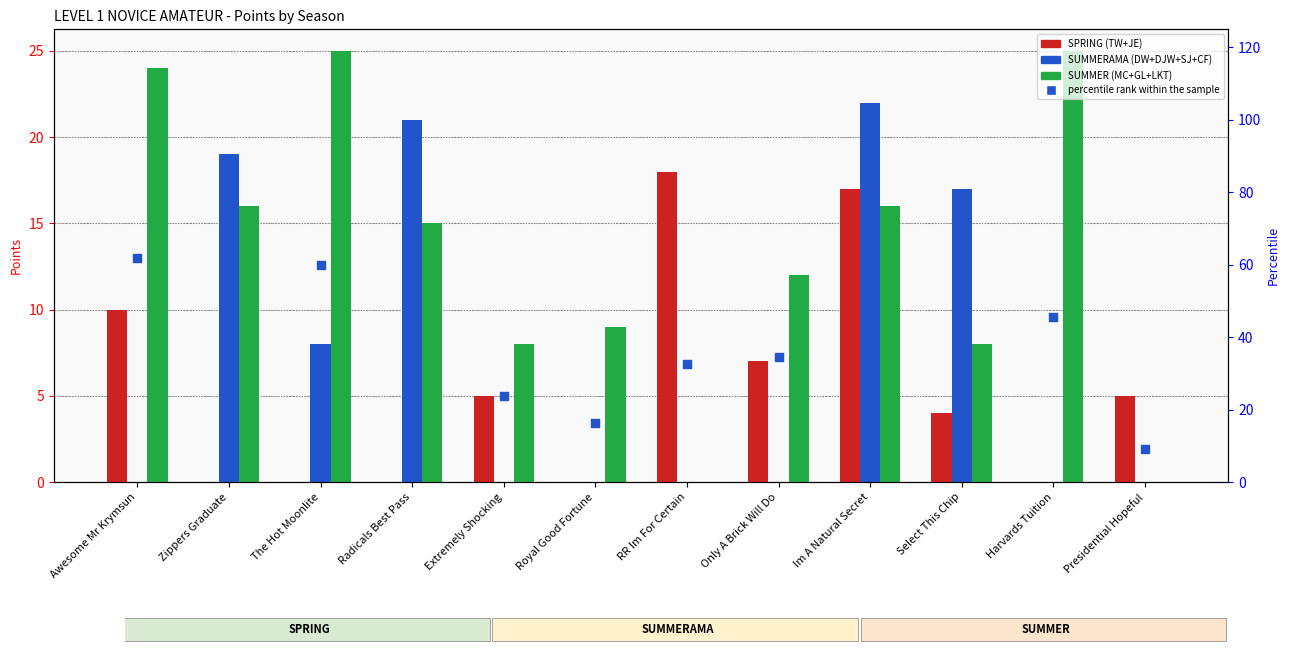

What is the total value across all series at Royal Good Fortune?

25.4